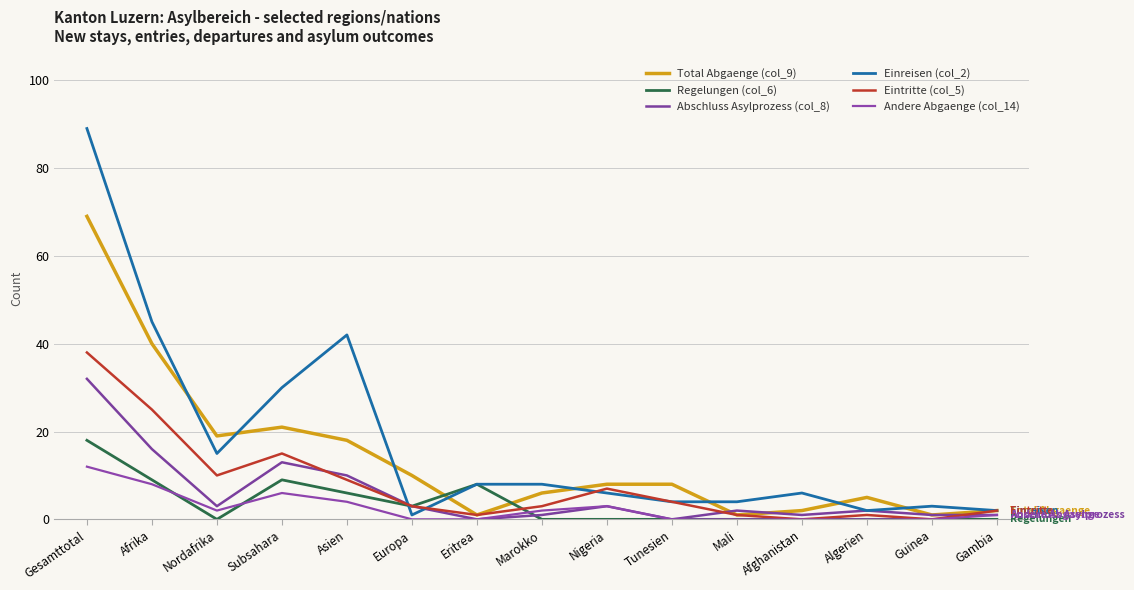

Which category has the highest value in the Total Abgaenge (col_9) series?

Gesamttotal